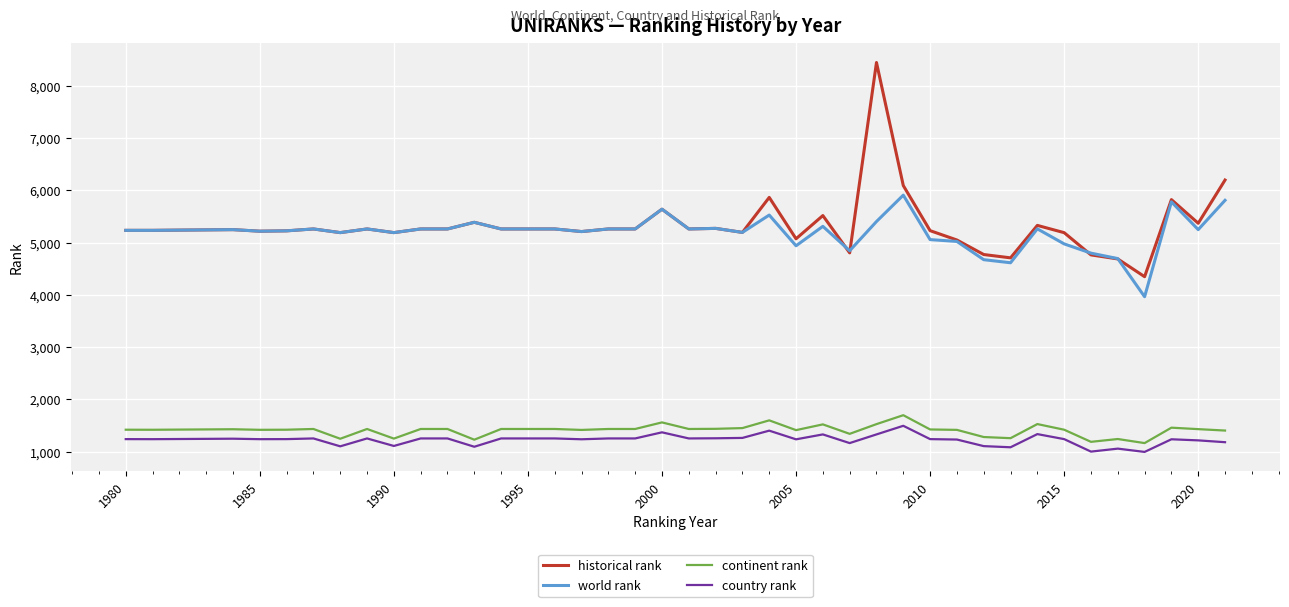

What is the difference between the second highest and second lowest values in the world rank series?

1195.0